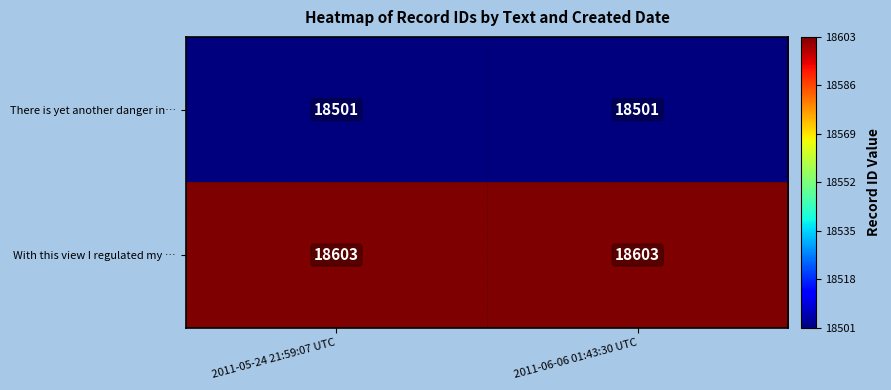

What is the lowest value of the With this view I regulated my … series?

18603